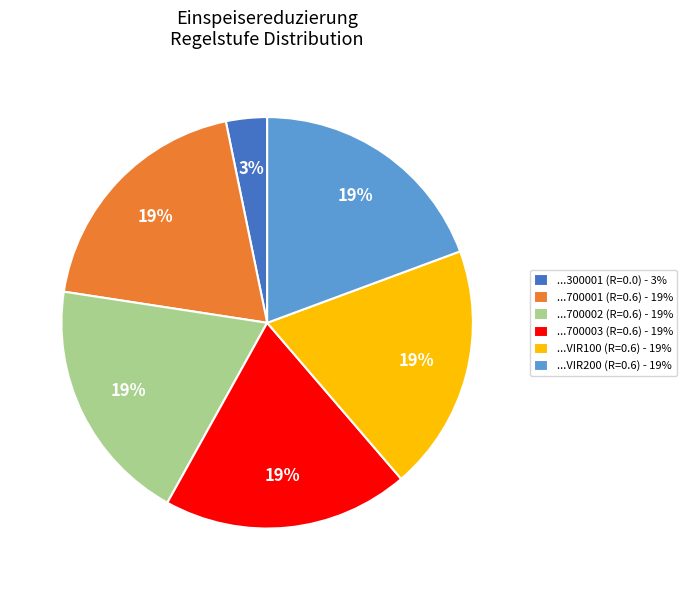

How many slices are in this pie chart?

6